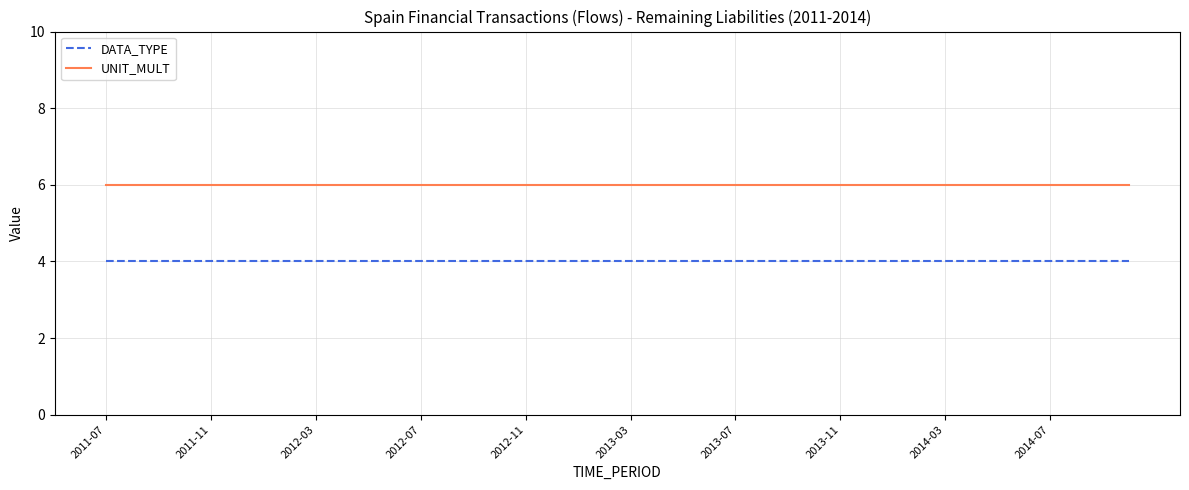

True or false: UNIT_MULT and DATA_TYPE cross at least once.

False